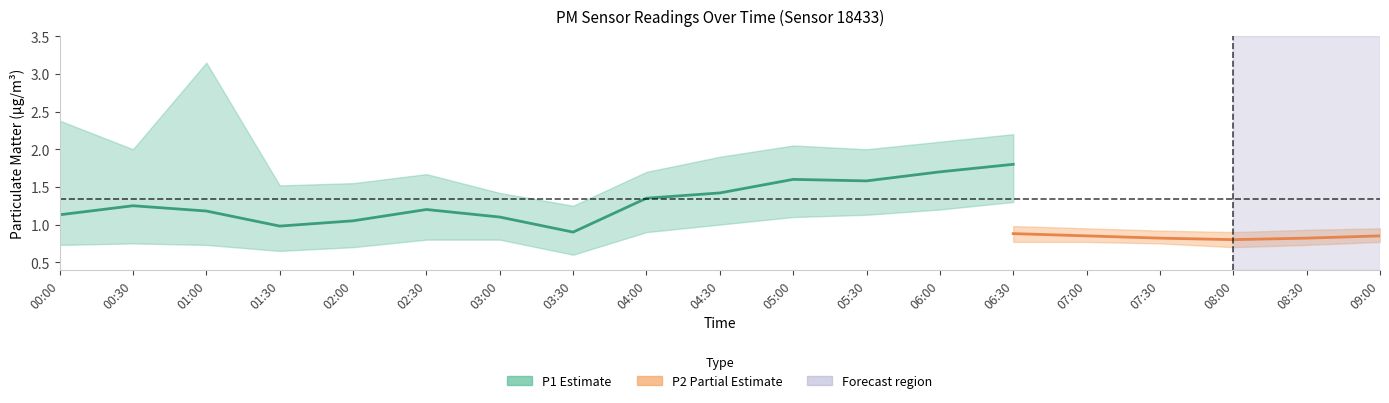

What is the spread (max minus min) of values at 03:00?

0.7